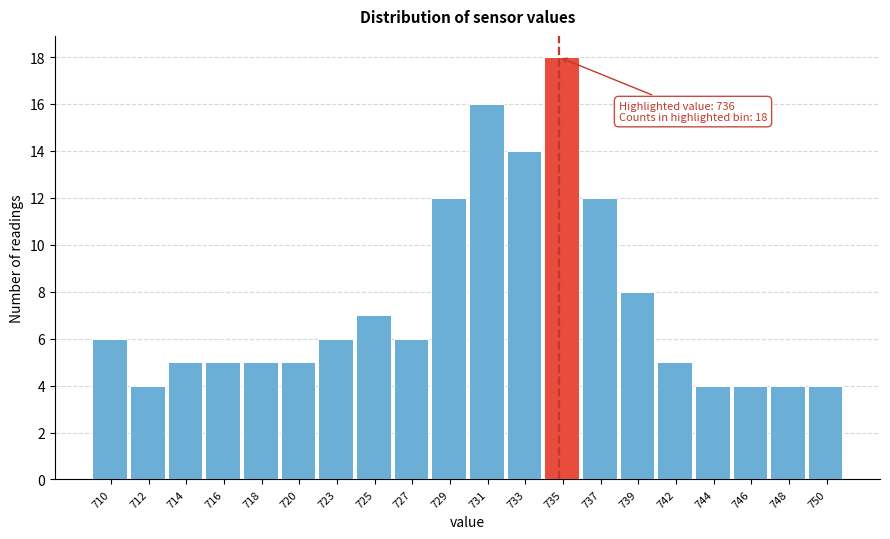

Reading left to right, transcribe all the data shown in this chart.

710=6	712=4	714=5	716=5	718=5	720=5	723=6	725=7	727=6	729=12	731=16	733=14	735=18	737=12	739=8	742=5	744=4	746=4	748=4	750=4